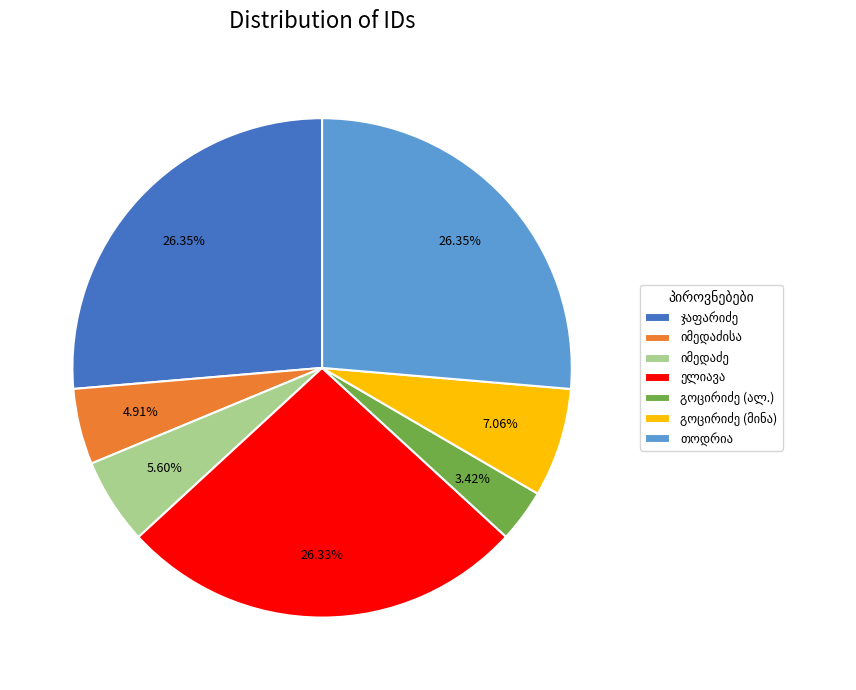

Does any single category account for the majority?

No